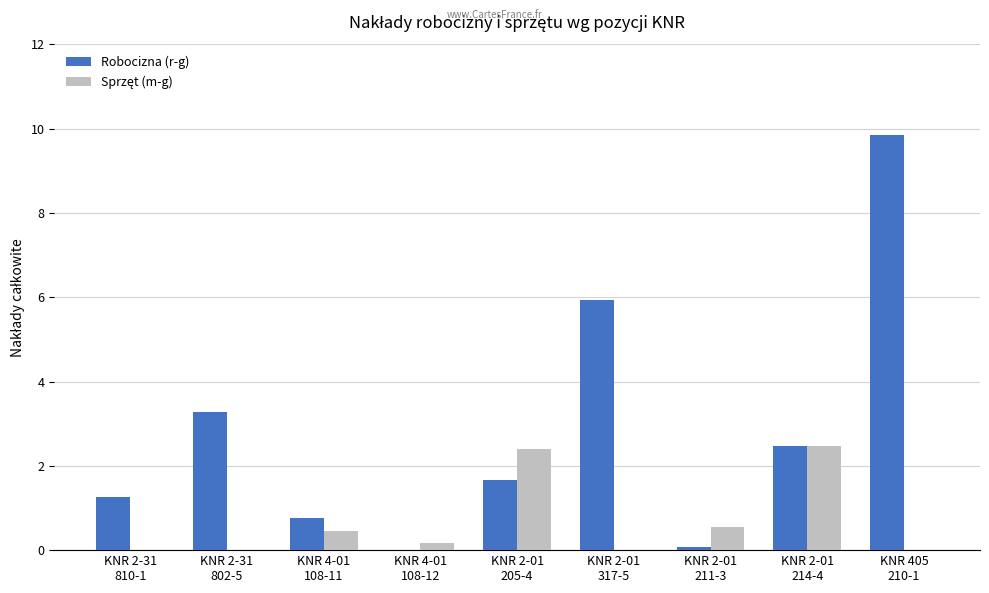

How many data points does each series have?

9